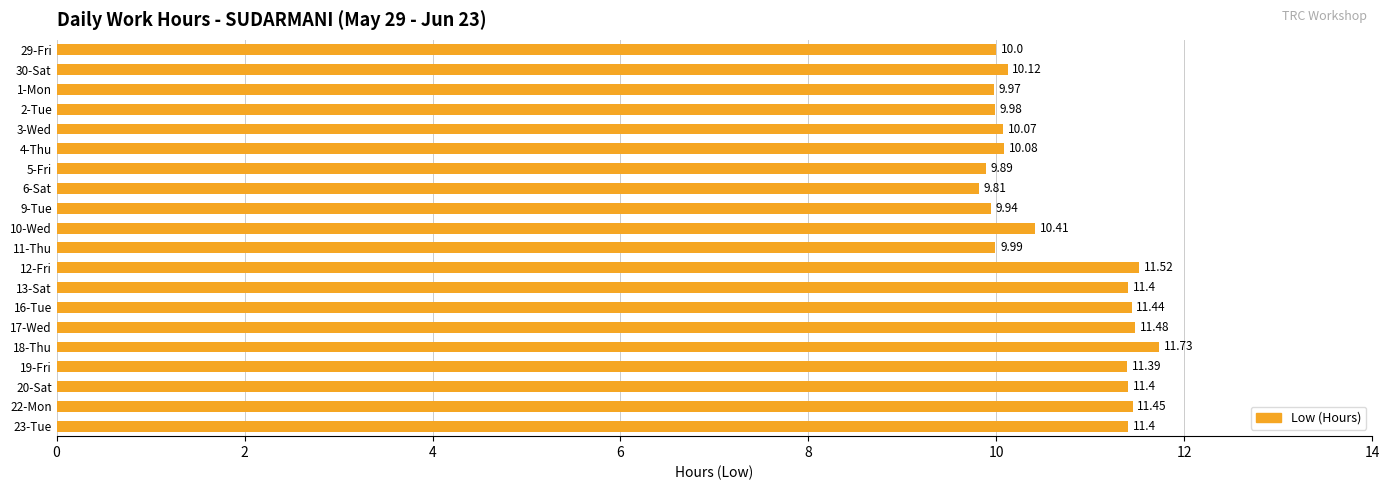

Which label corresponds to the largest value in the chart?

18-Thu